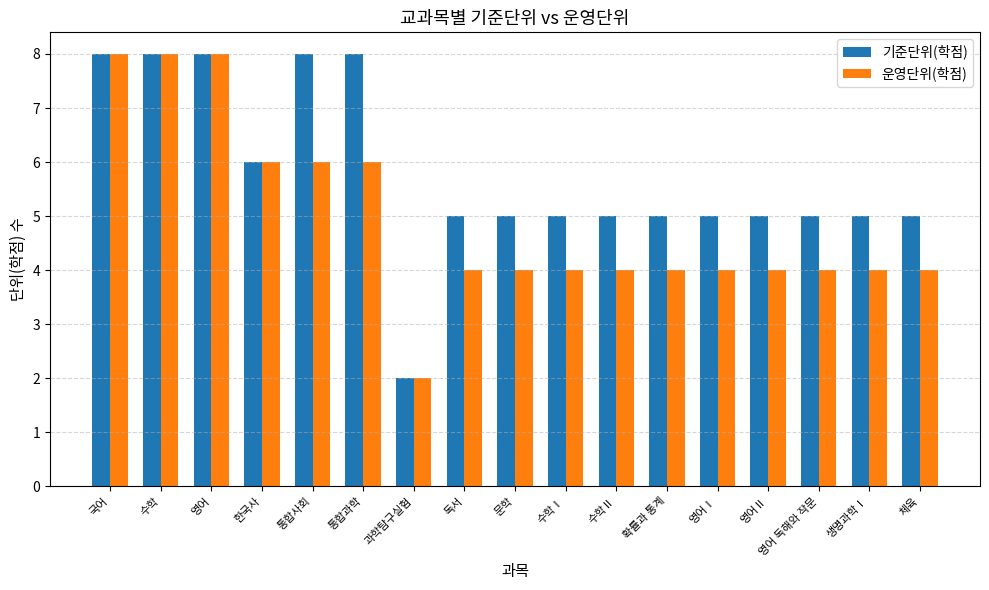

What is the average value of the 운영단위(학점) series?

5